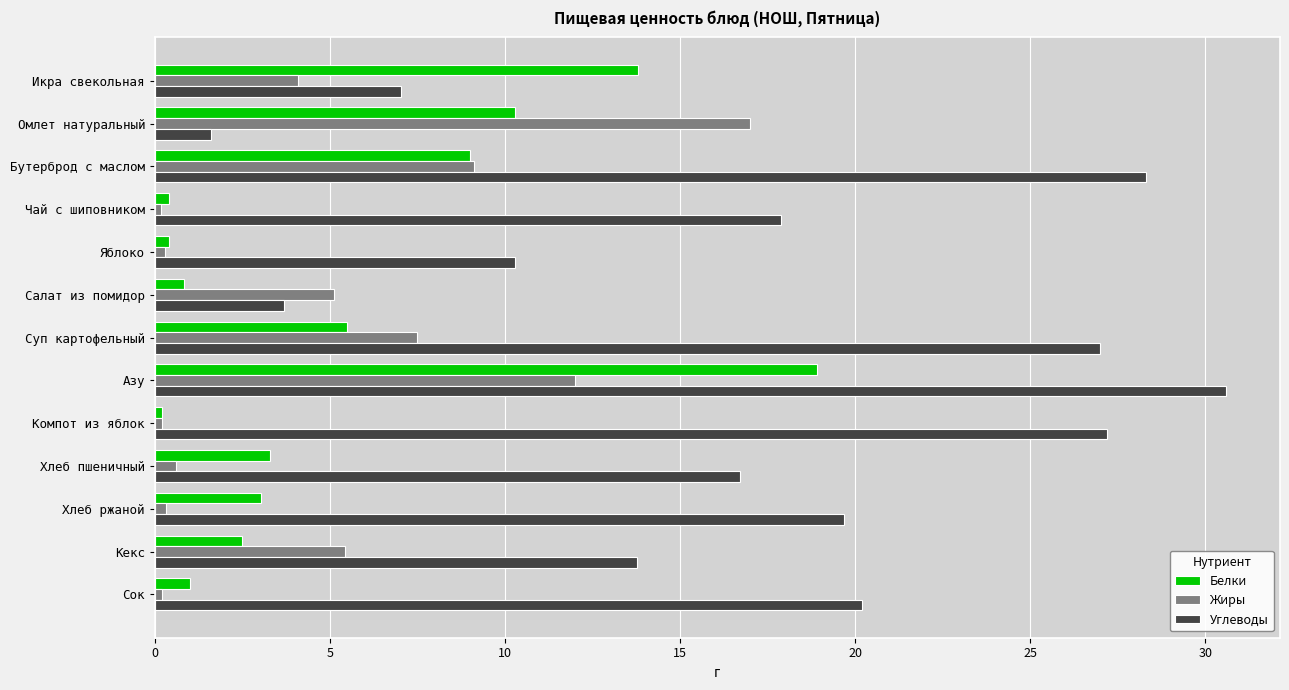

Which series has the largest total across all categories?

Углеводы